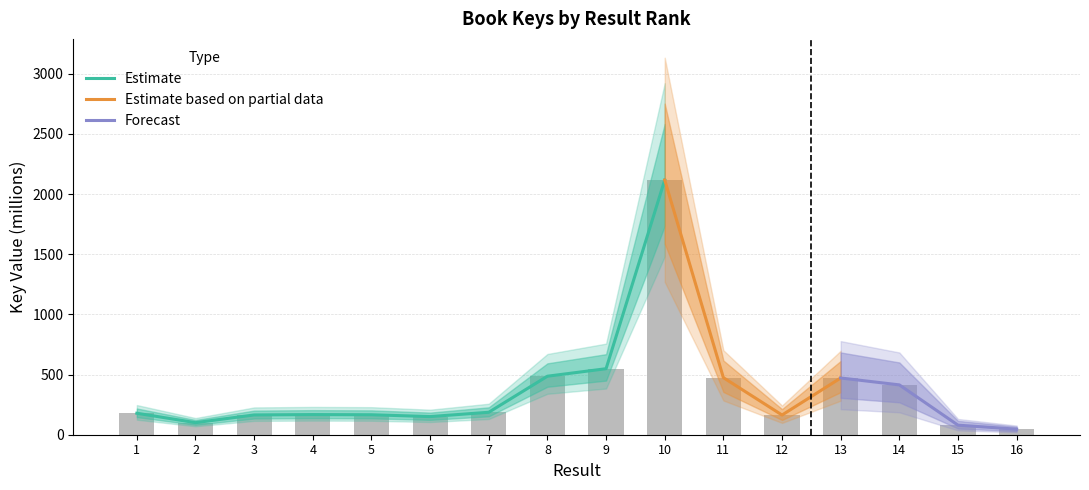

How many bars are there in total?

16